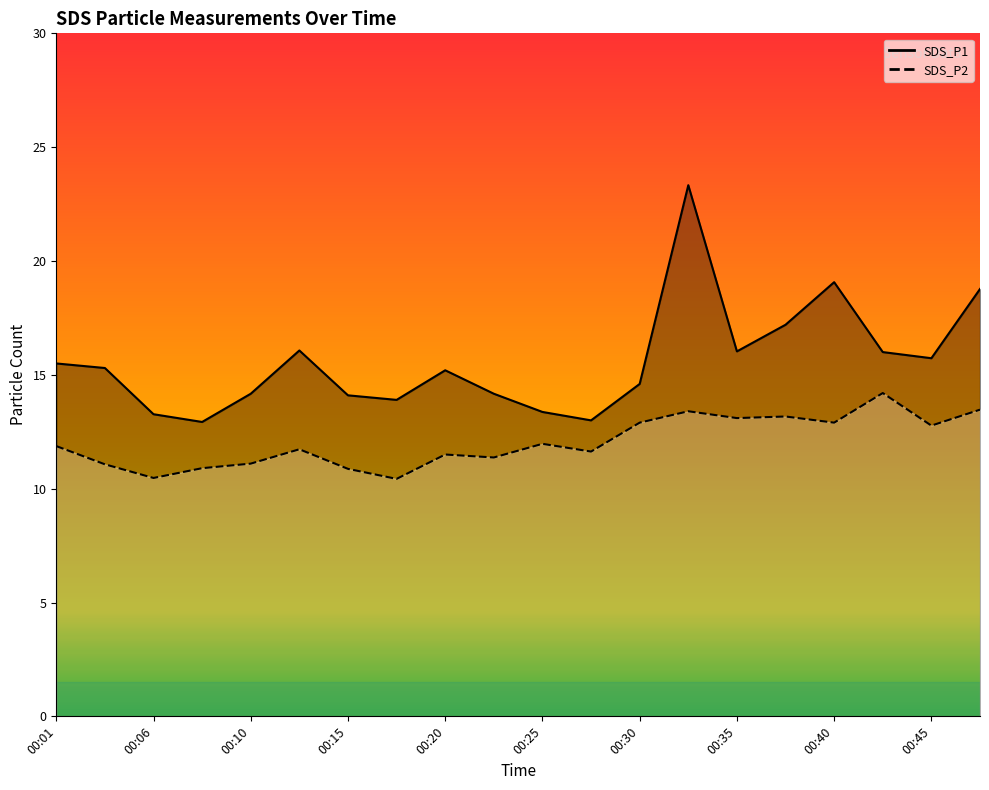

True or false: SDS_P2 and SDS_P1 intersect in this chart.

False